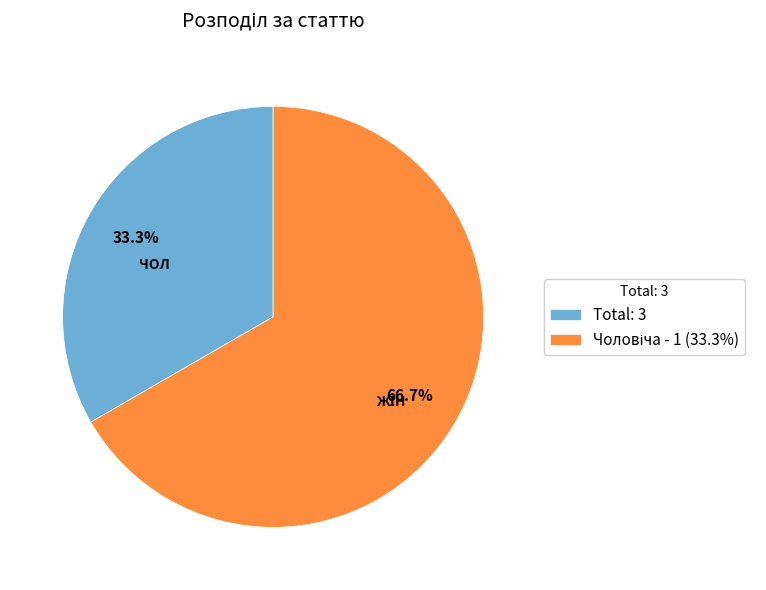

What is the smallest slice in the pie chart?

Total: 3